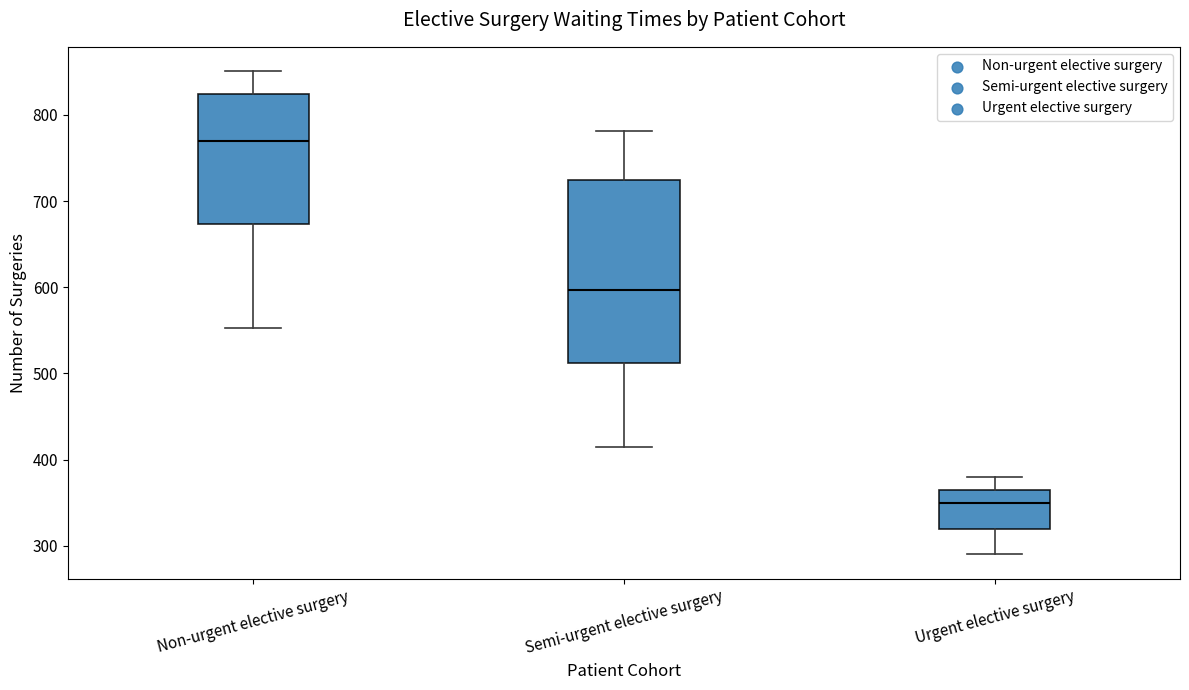

Where does the median line of the box for Semi-urgent elective surgery sit on the y-axis? The values are not printed on the chart, so give them approximately, as read against the axis.

600